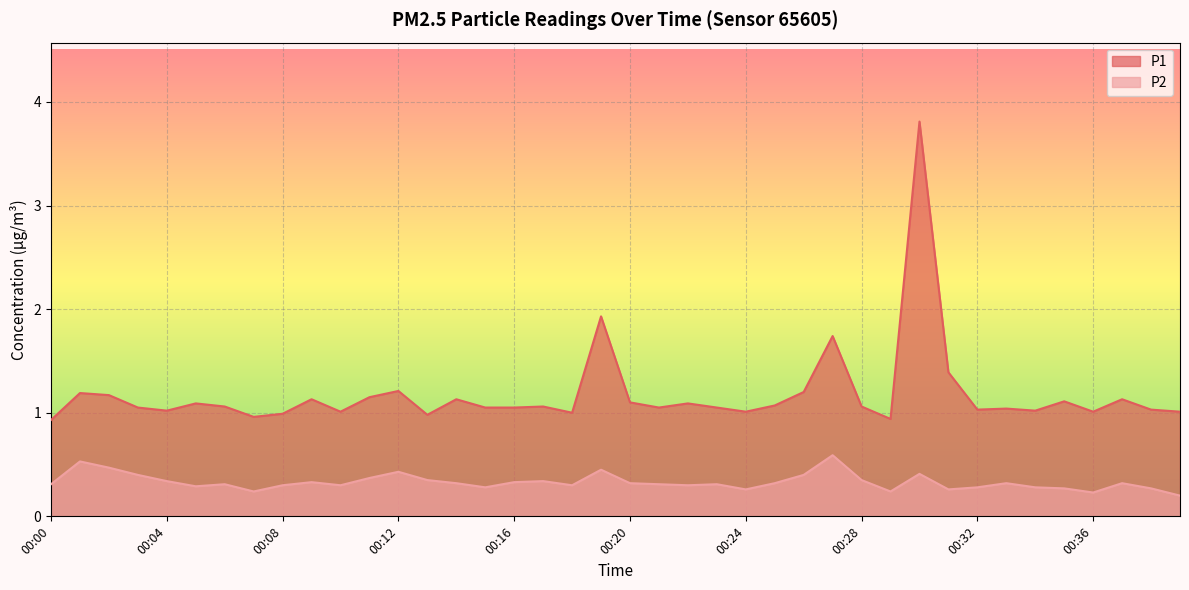

How many data points in P1 are above 1?

34